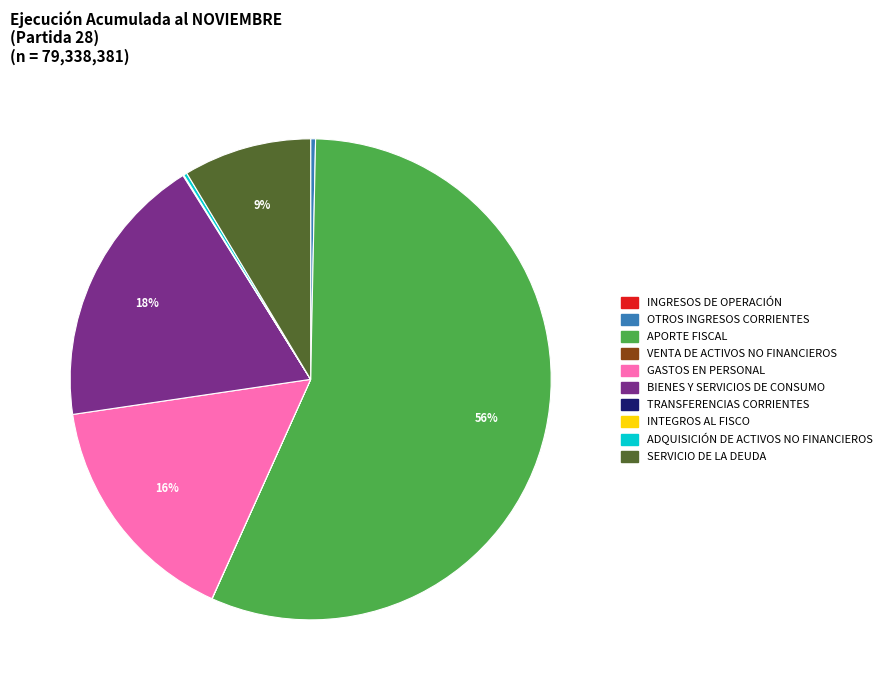

Does APORTE FISCAL represent more than half of the total?

Yes